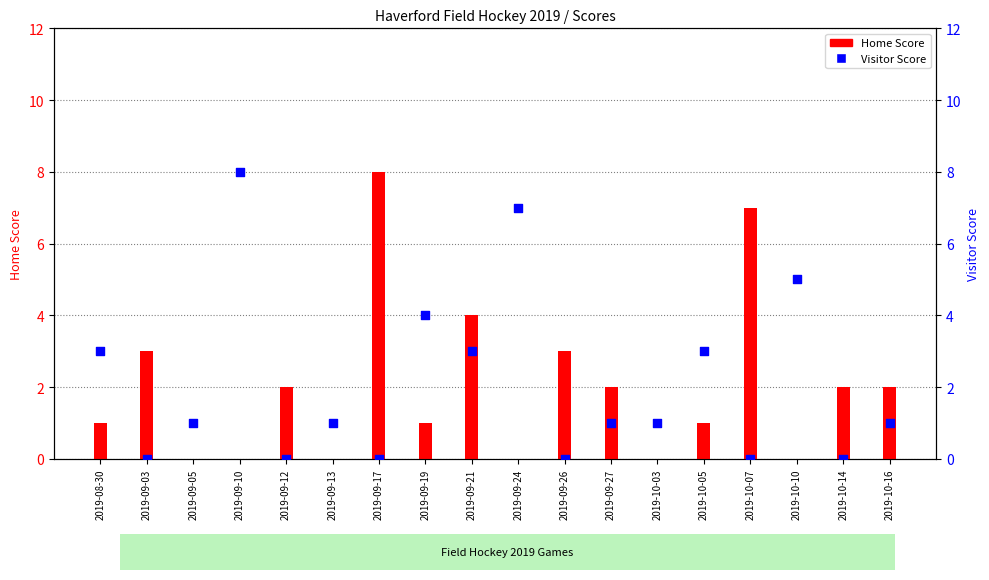

Which series reaches the maximum Y coordinate?

Home Score